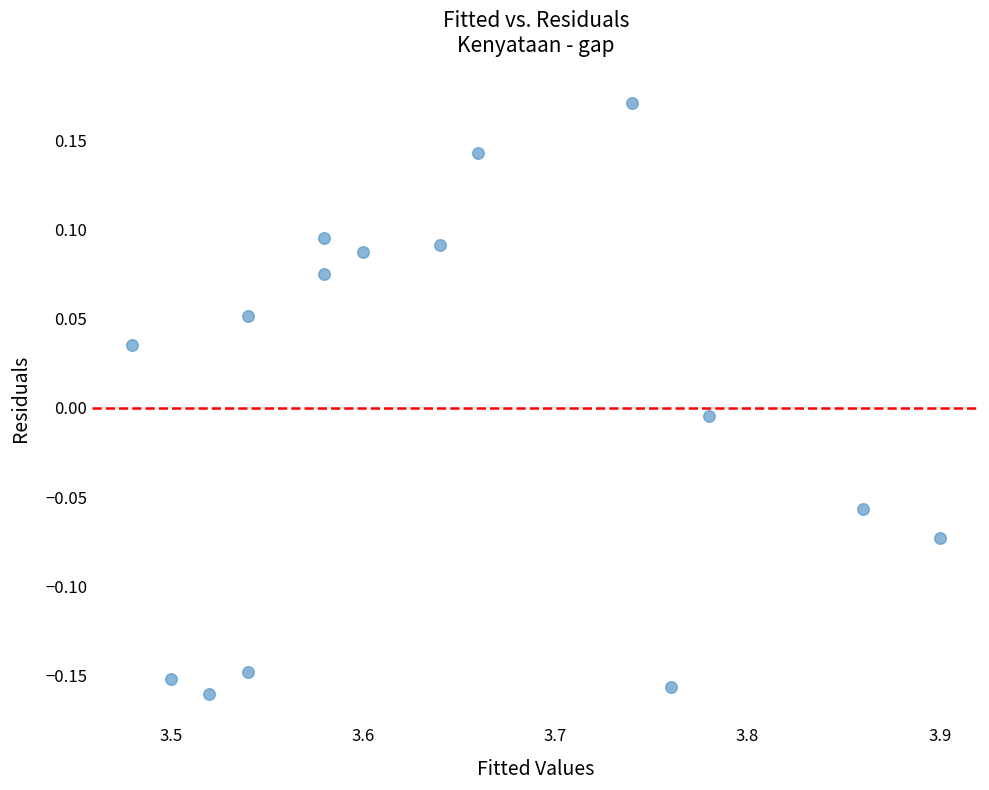

What is the range of Y values (max minus min)?

0.3